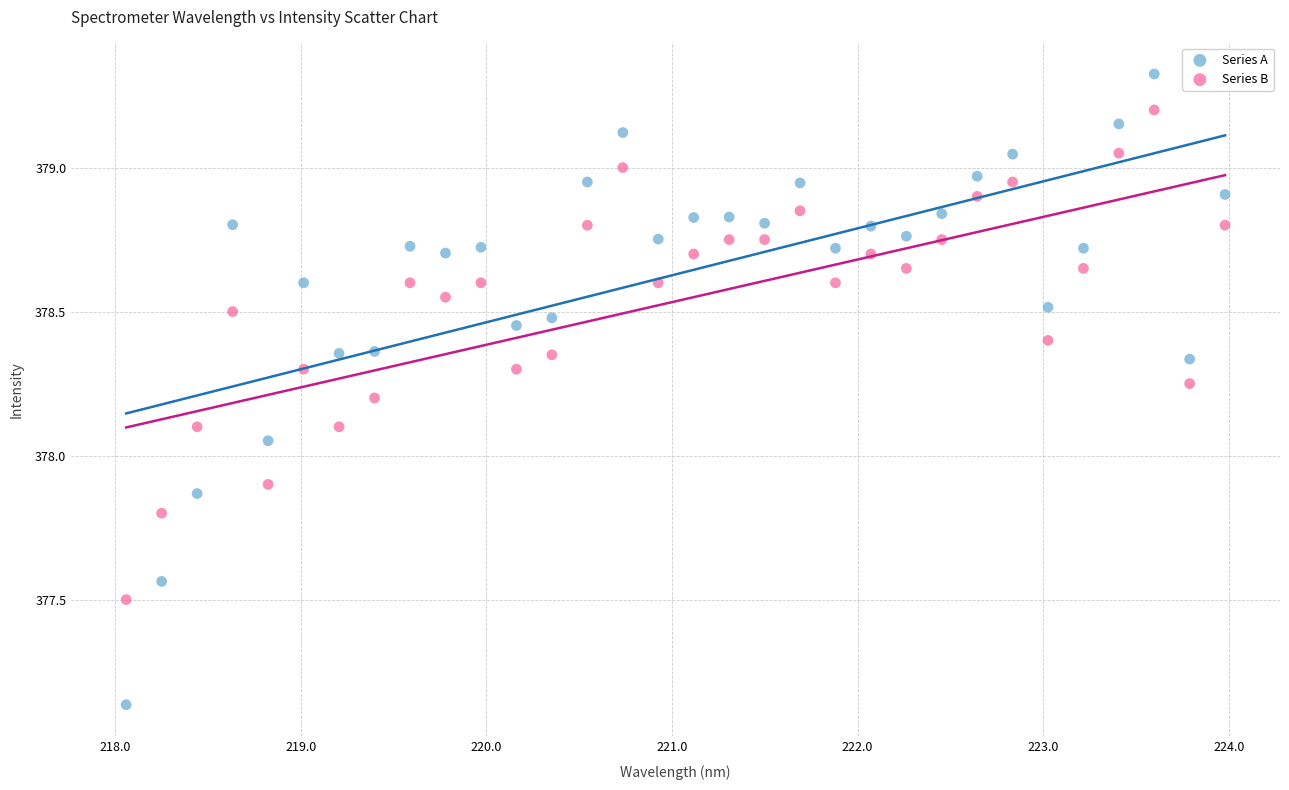

Which series reaches the maximum Y coordinate?

Series A